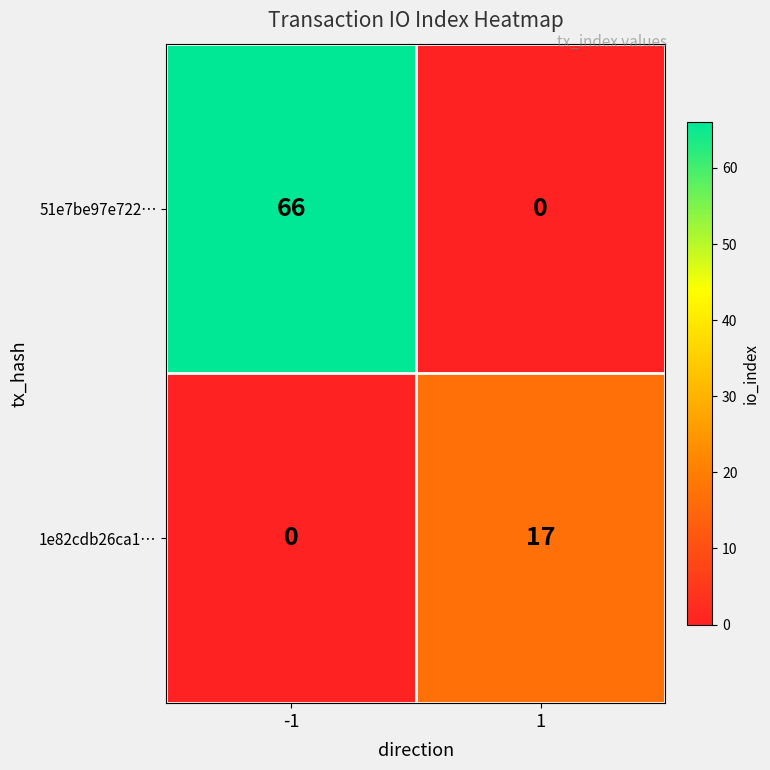

Reading left to right, what are all the values shown in this chart?

51e7be97e722…: 66	0
1e82cdb26ca1…: 0	17